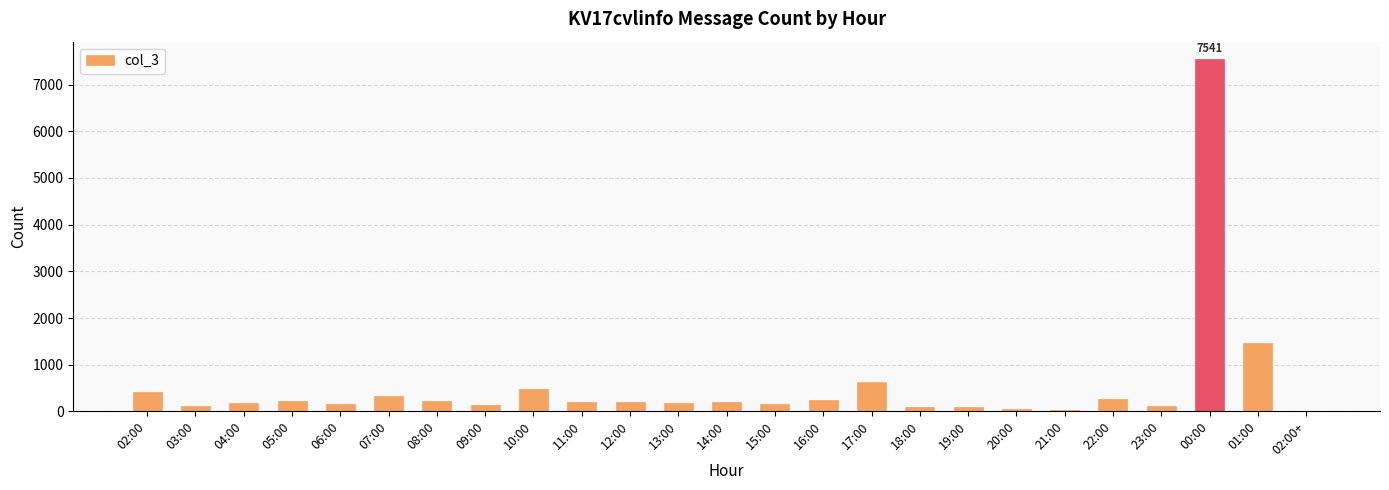

What is the change in value from 11:00 to 02:00+?

-200